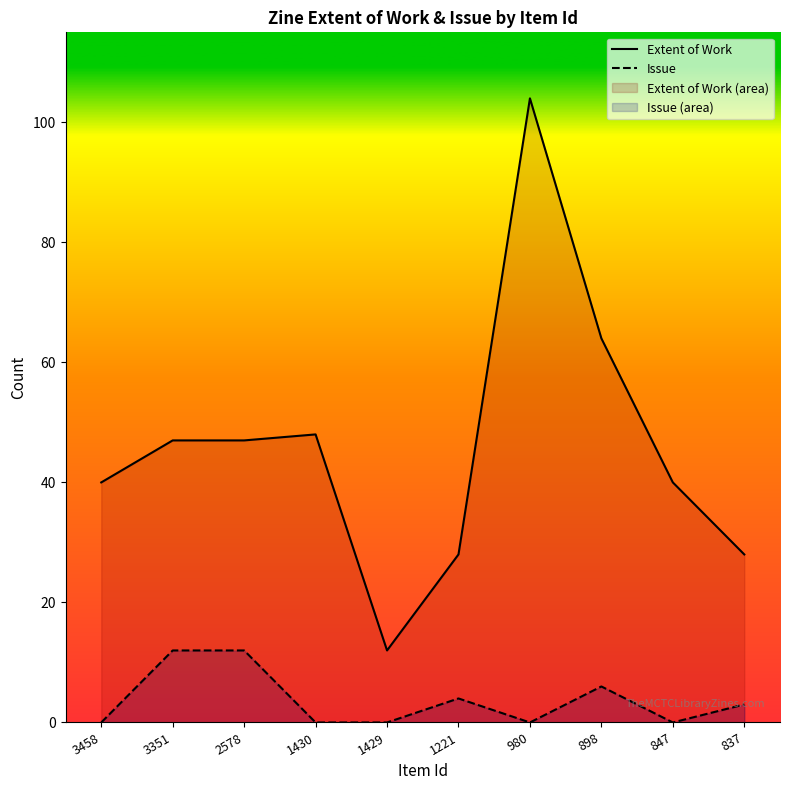

Is it true that Issue equals -8 at 1429?

False